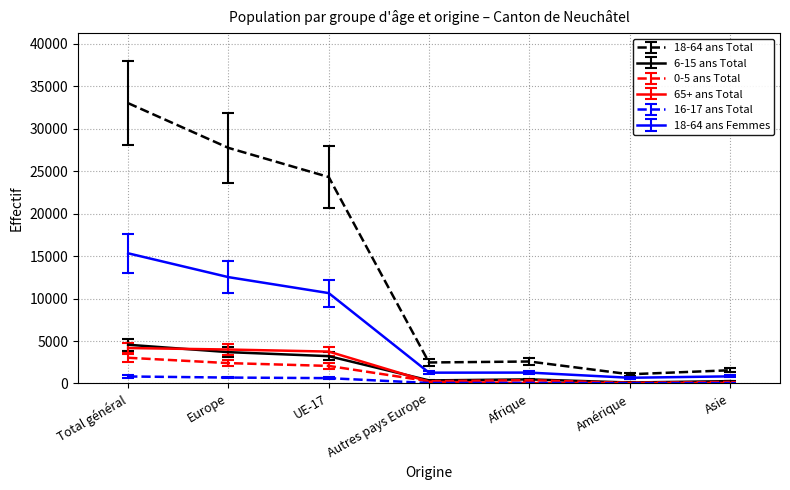

Which series has the largest total across all categories?

18-64 ans Total